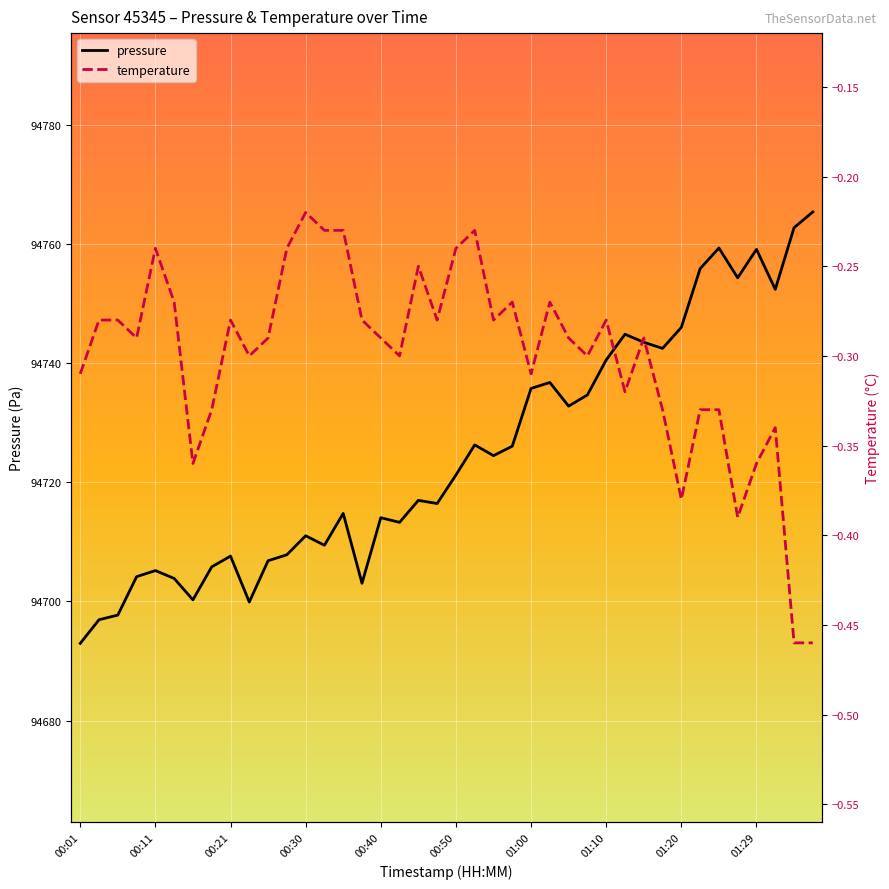

What is the minimum value for pressure?

94692.9